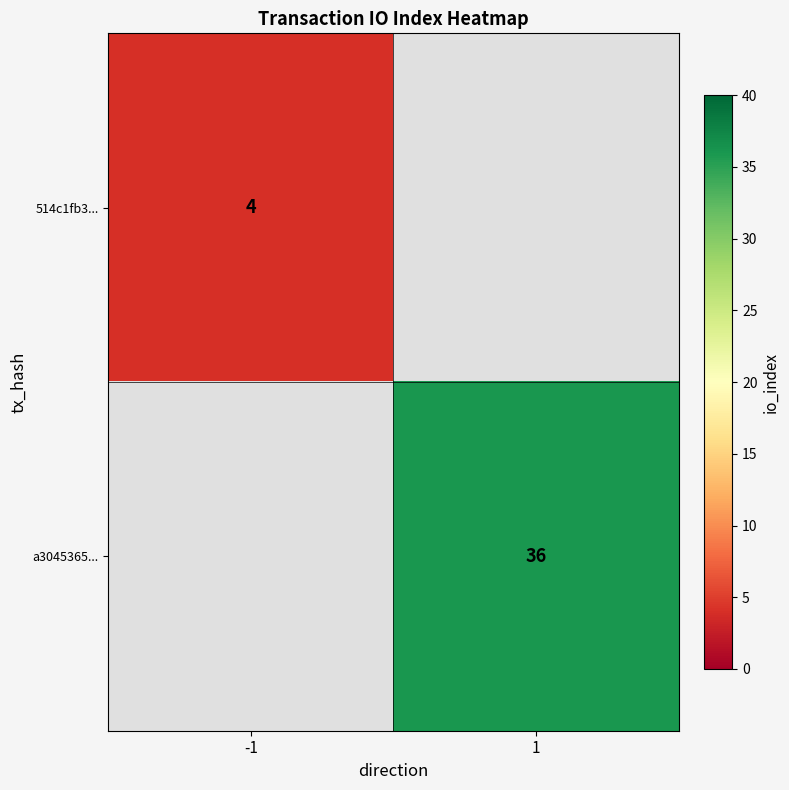

Is it true that a3045365... equals 36 at 1?

True